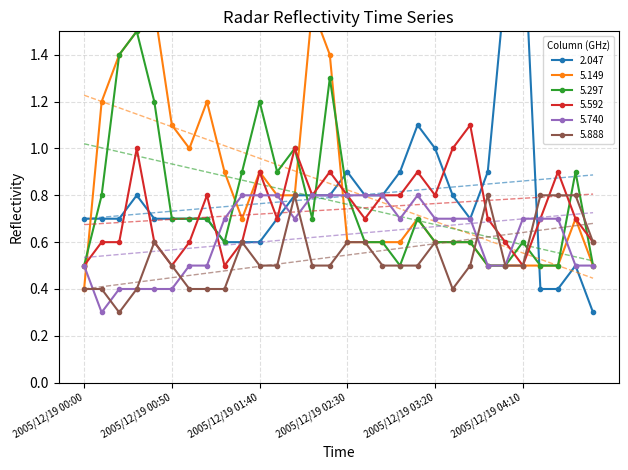

How many interior local valleys does the 5.592 series have?

7